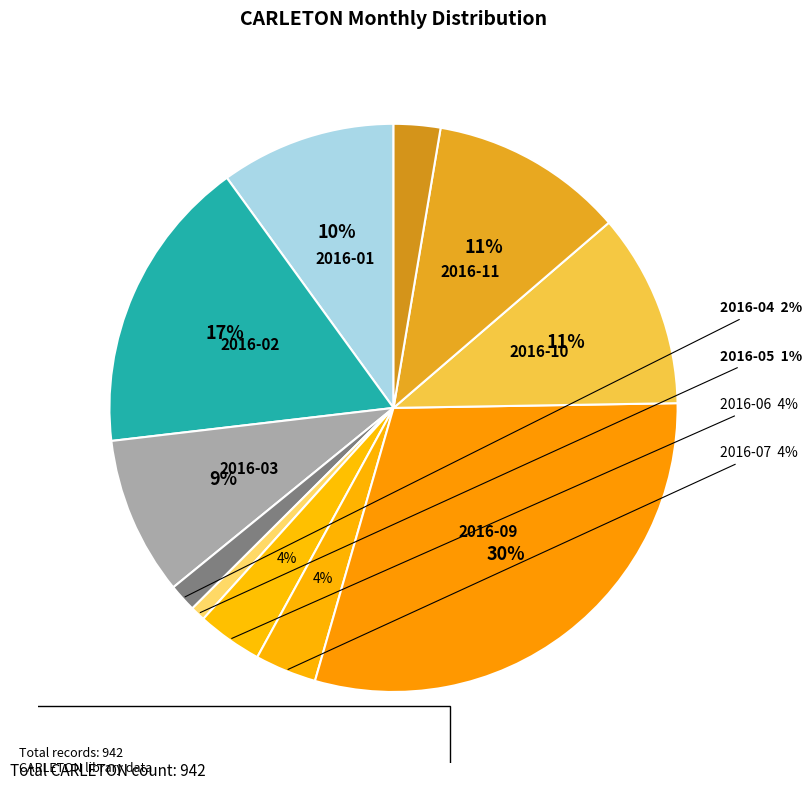

What is the ratio of the value at 2016-02 to the value at 2016-01?

1.7